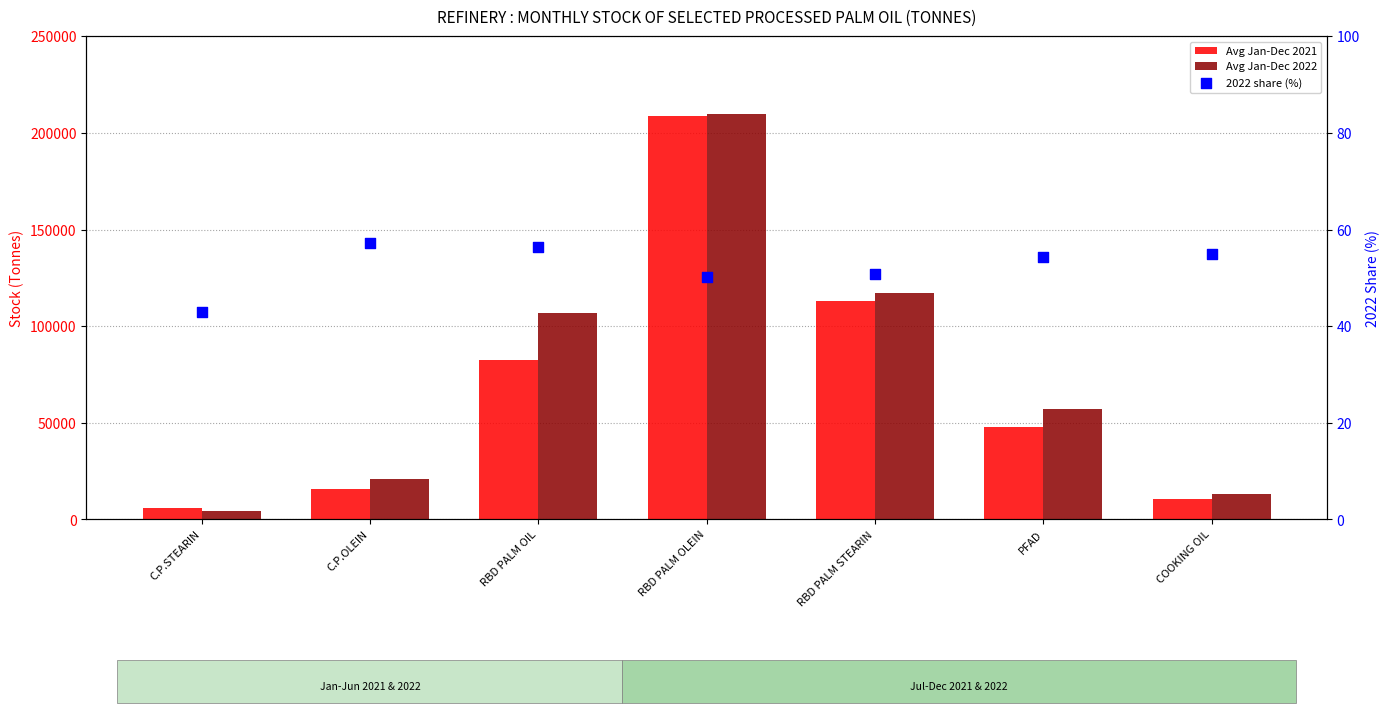

Which series has the largest total across all categories?

Avg Jan-Dec 2022